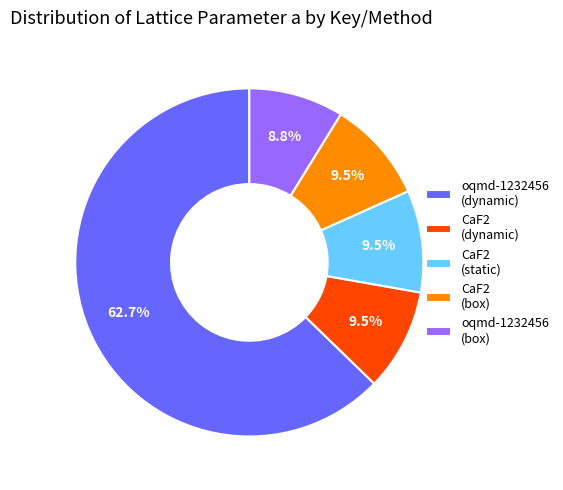

Does oqmd-1232456 (dynamic) represent more than half of the total?

Yes